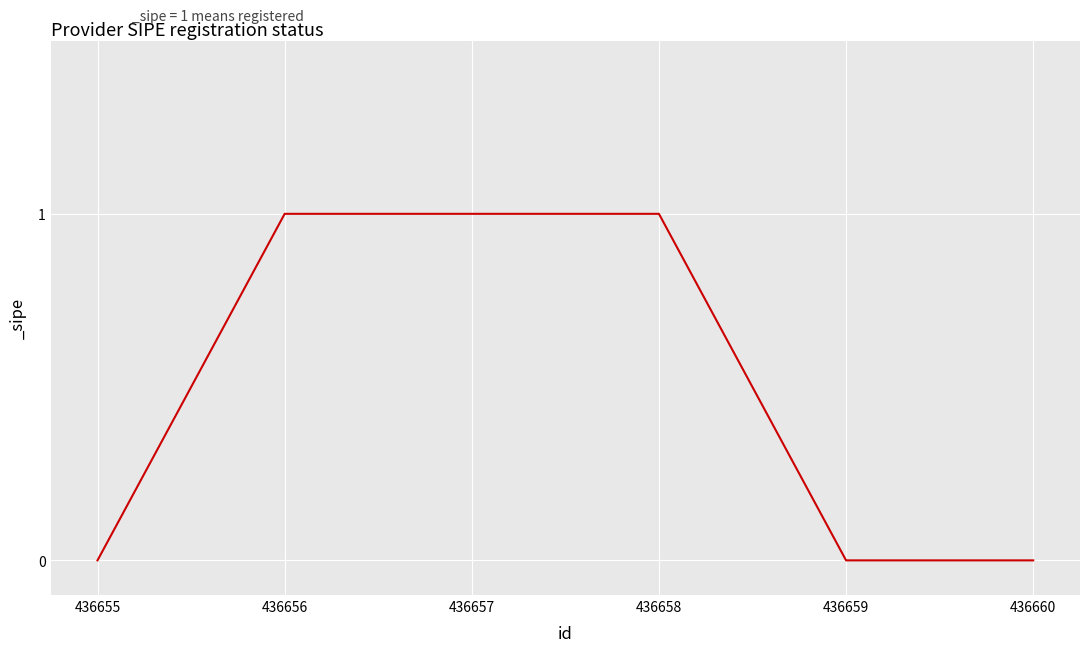

True or false: there are more than 2 points higher than both neighbors.

False